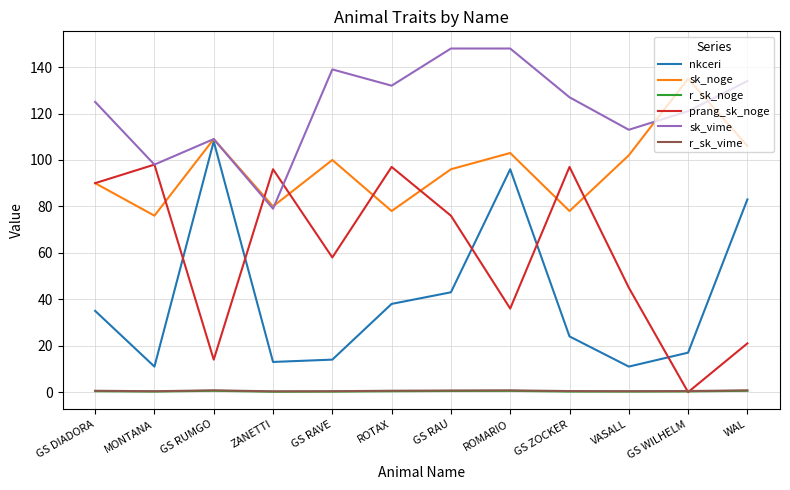

Which series ends up on top after the final intersection of sk_vime and prang_sk_noge?

sk_vime